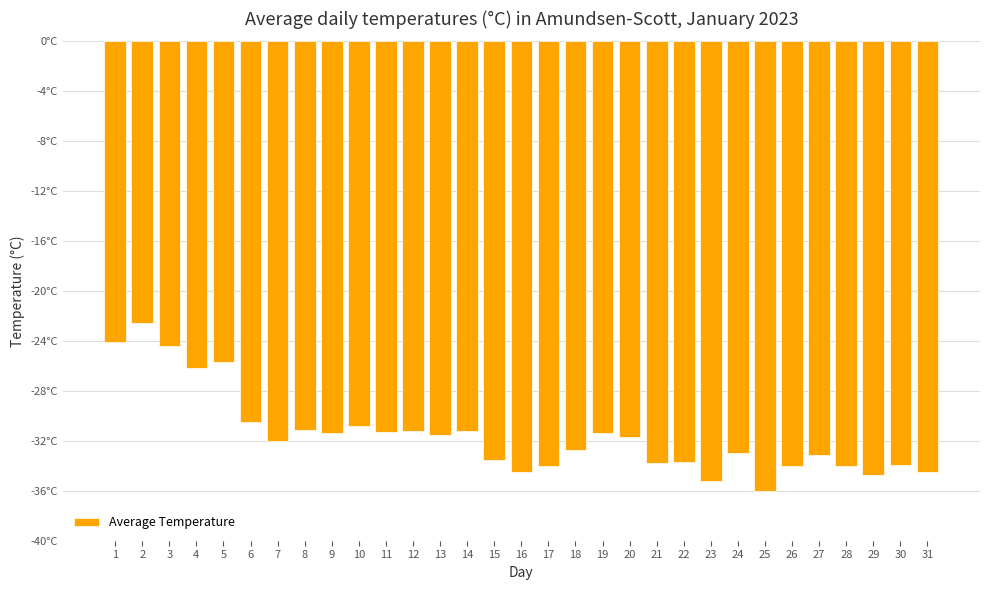

Does the chart contain stacked bars?

No